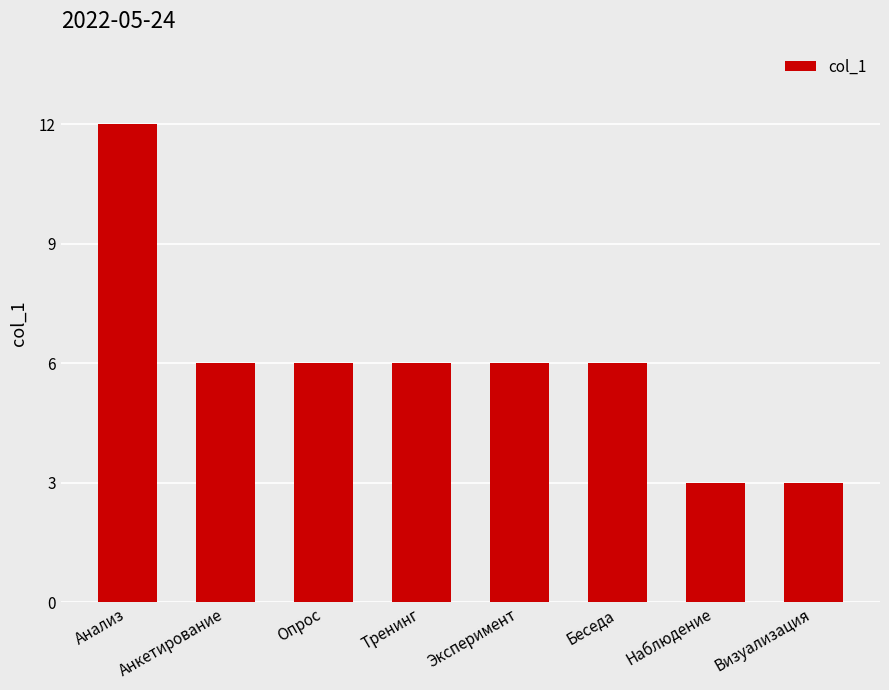

What is the sum of the values at Визуализация and Анализ?

15